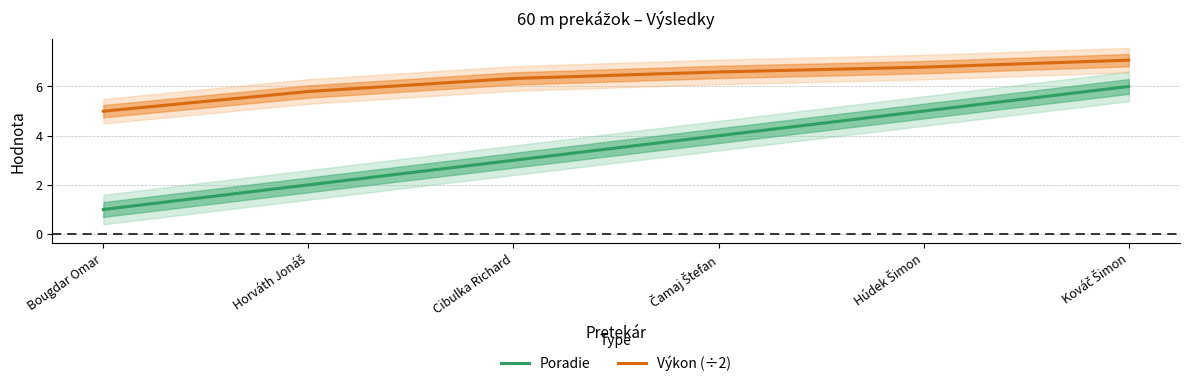

What is the average value of the Poradie series?

3.5